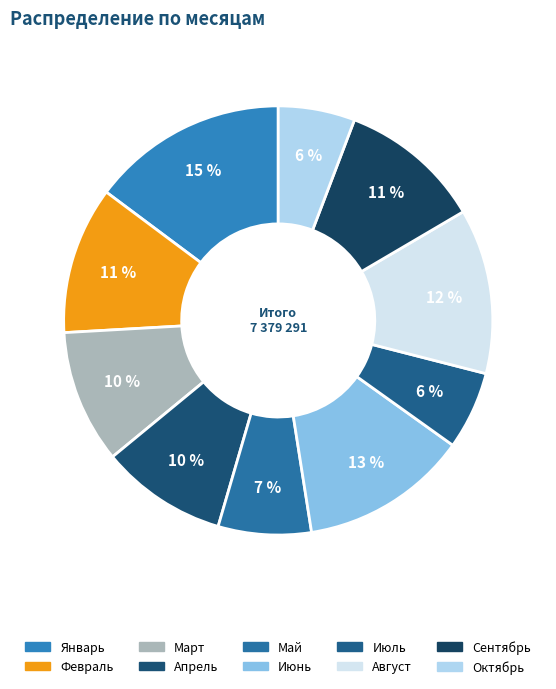

How many slices are in this pie chart?

10